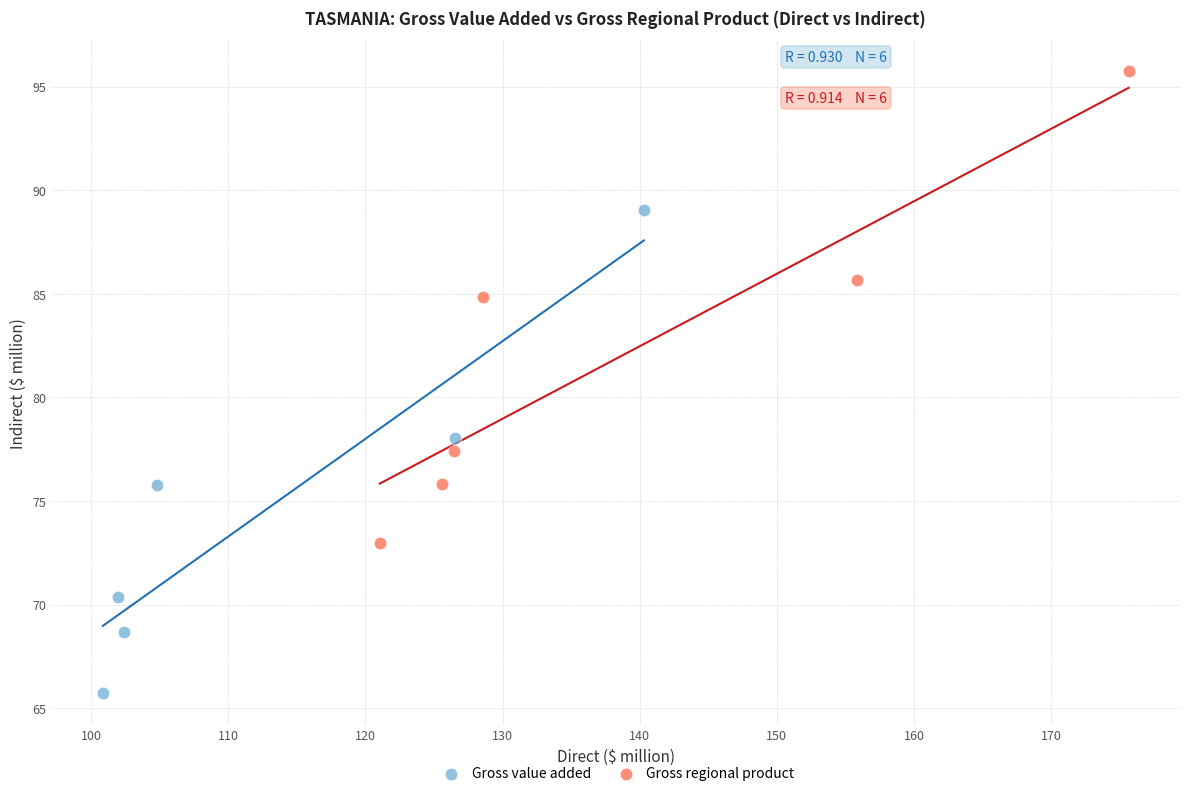

Which series contains the highest Y value?

Gross regional product